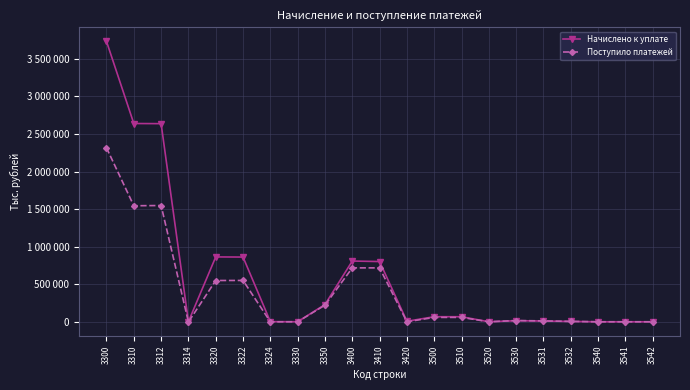

Which series has the largest total across all categories?

Начислено к уплате